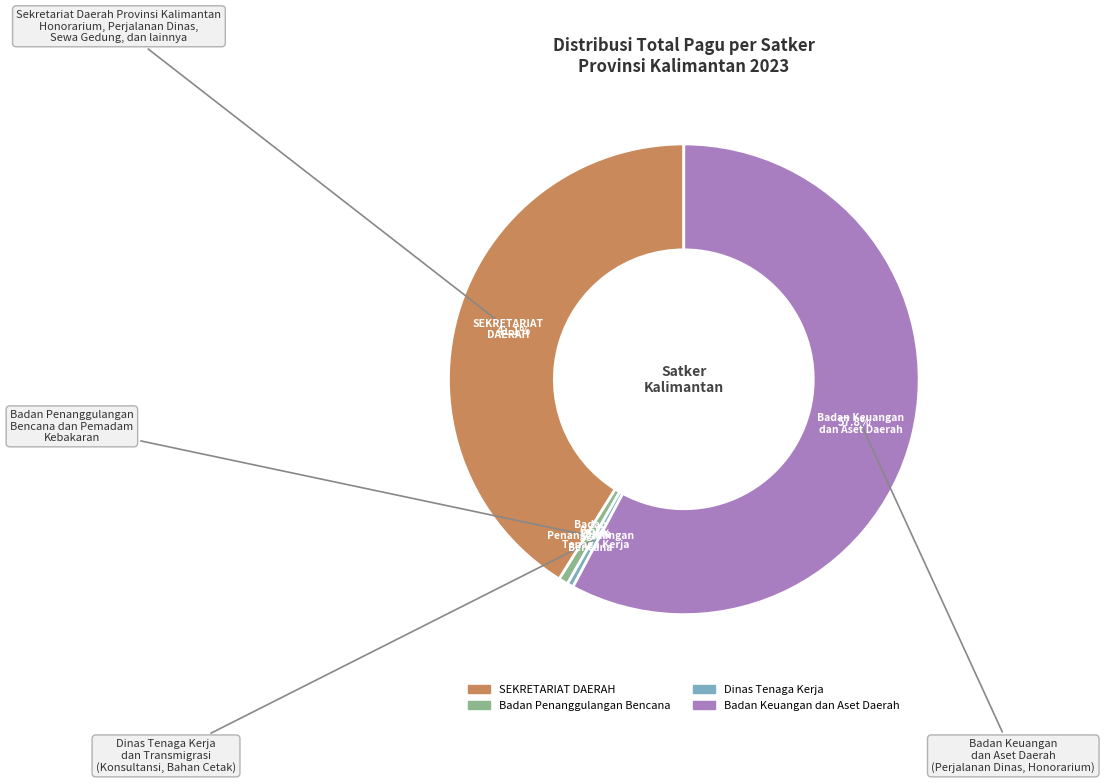

Does any single category account for the majority?

Yes